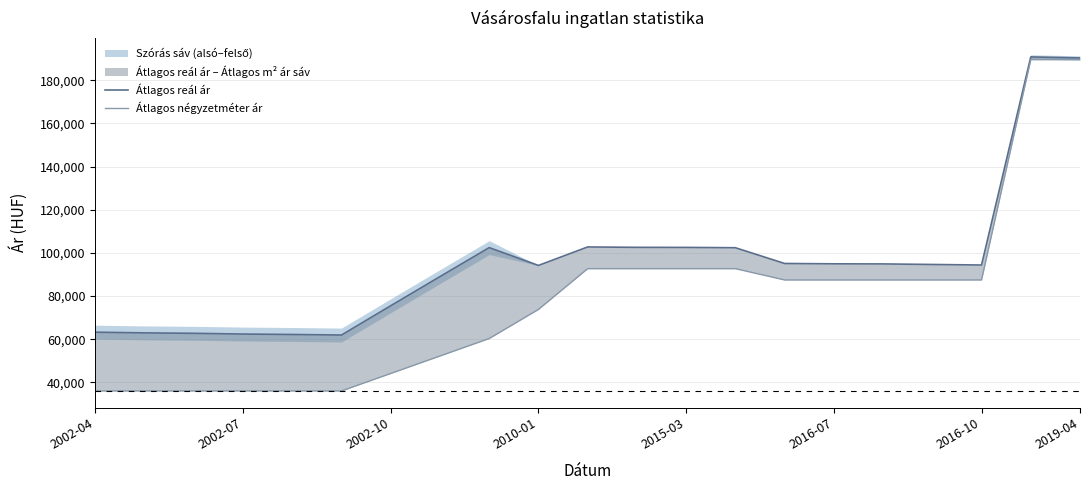

Is the value of Átlagos négyzetméter ár at 2019-04 greater than the value of Átlagos reál ár at 2002-10?

Yes